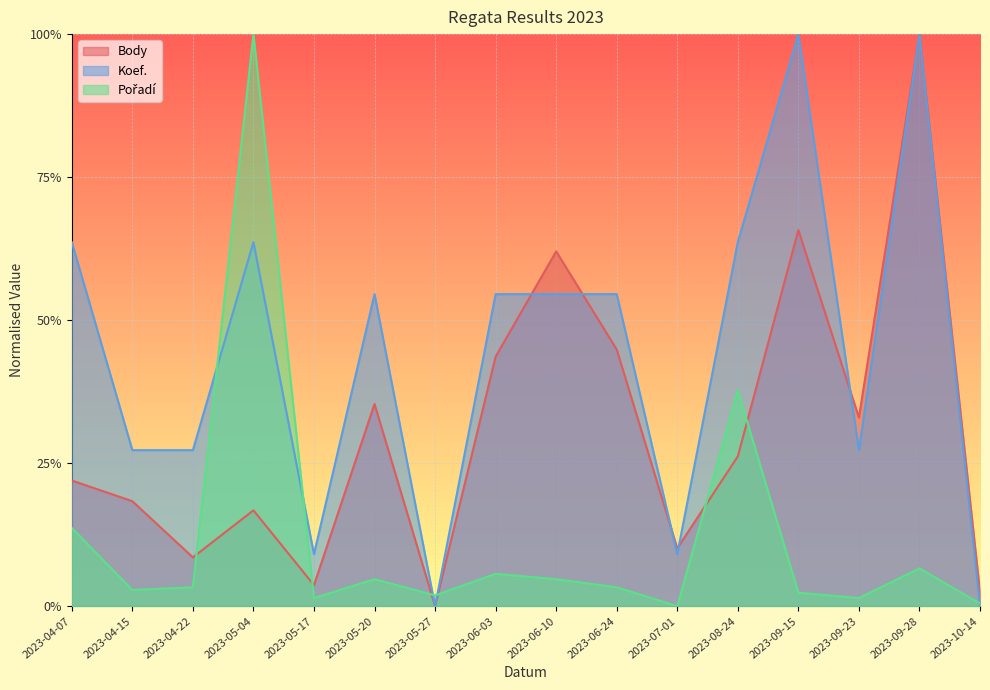

Reading right to left, what are all the values shown in this chart?

Body: 0.0	1.0	0.3	0.7	0.3	0.1	0.4	0.6	0.4	0.0	0.4	0.0	0.2	0.1	0.2	0.2
Koef.: 0.0	1.0	0.3	1.0	0.6	0.1	0.5	0.5	0.5	0.0	0.5	0.1	0.6	0.3	0.3	0.6
Pořadí: 0.0	0.1	0.0	0.0	0.4	0.0	0.0	0.0	0.1	0.0	0.0	0.0	1.0	0.0	0.0	0.1